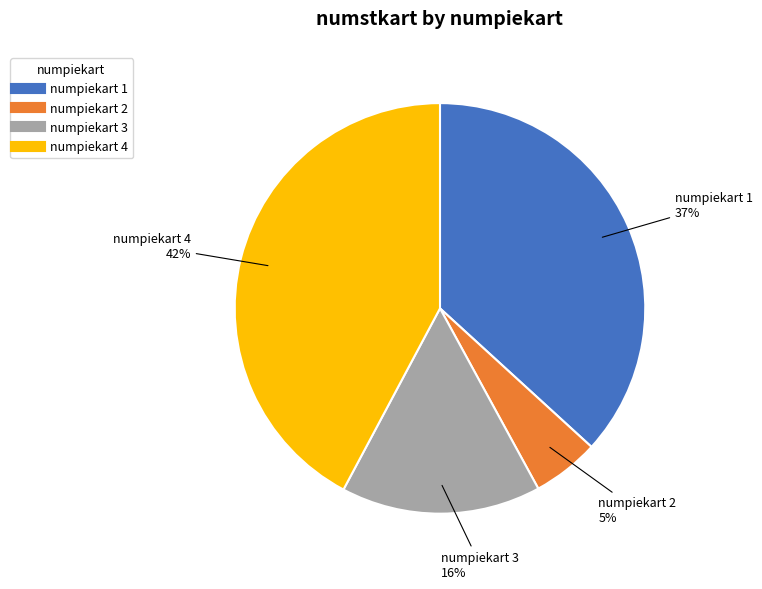

To the nearest percent, what is the difference between the largest and smallest slice percentages?

37%